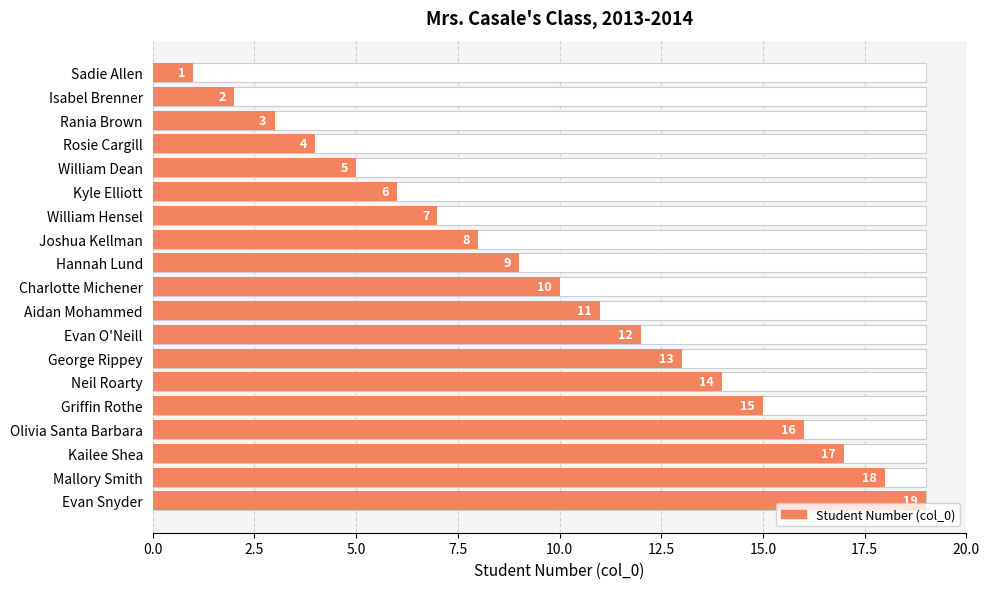

What is the sum of all values?

190